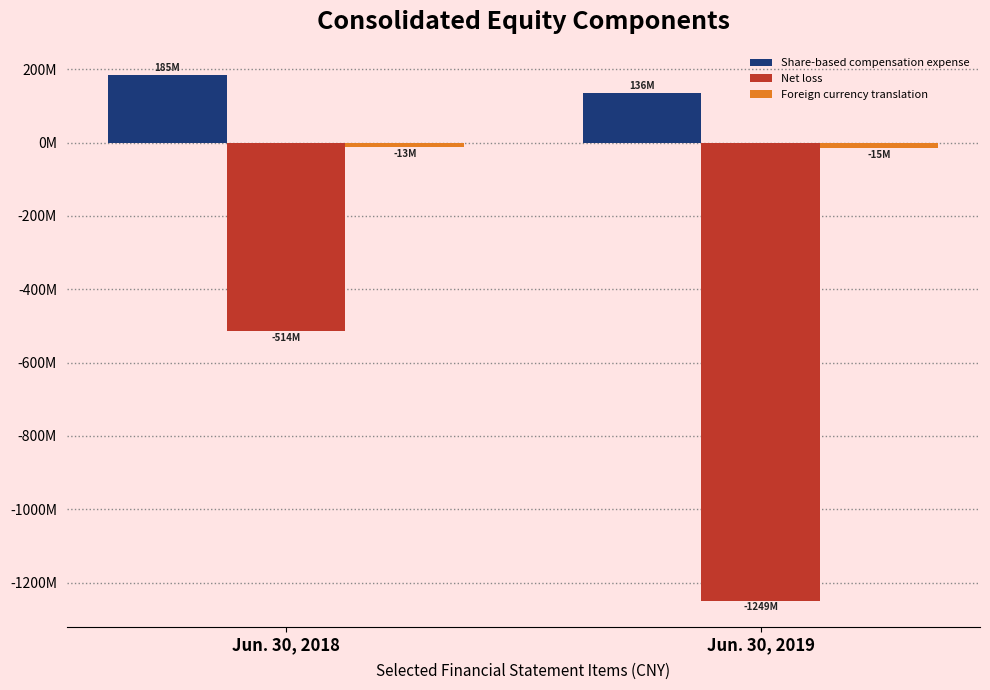

Does the chart contain stacked bars?

No